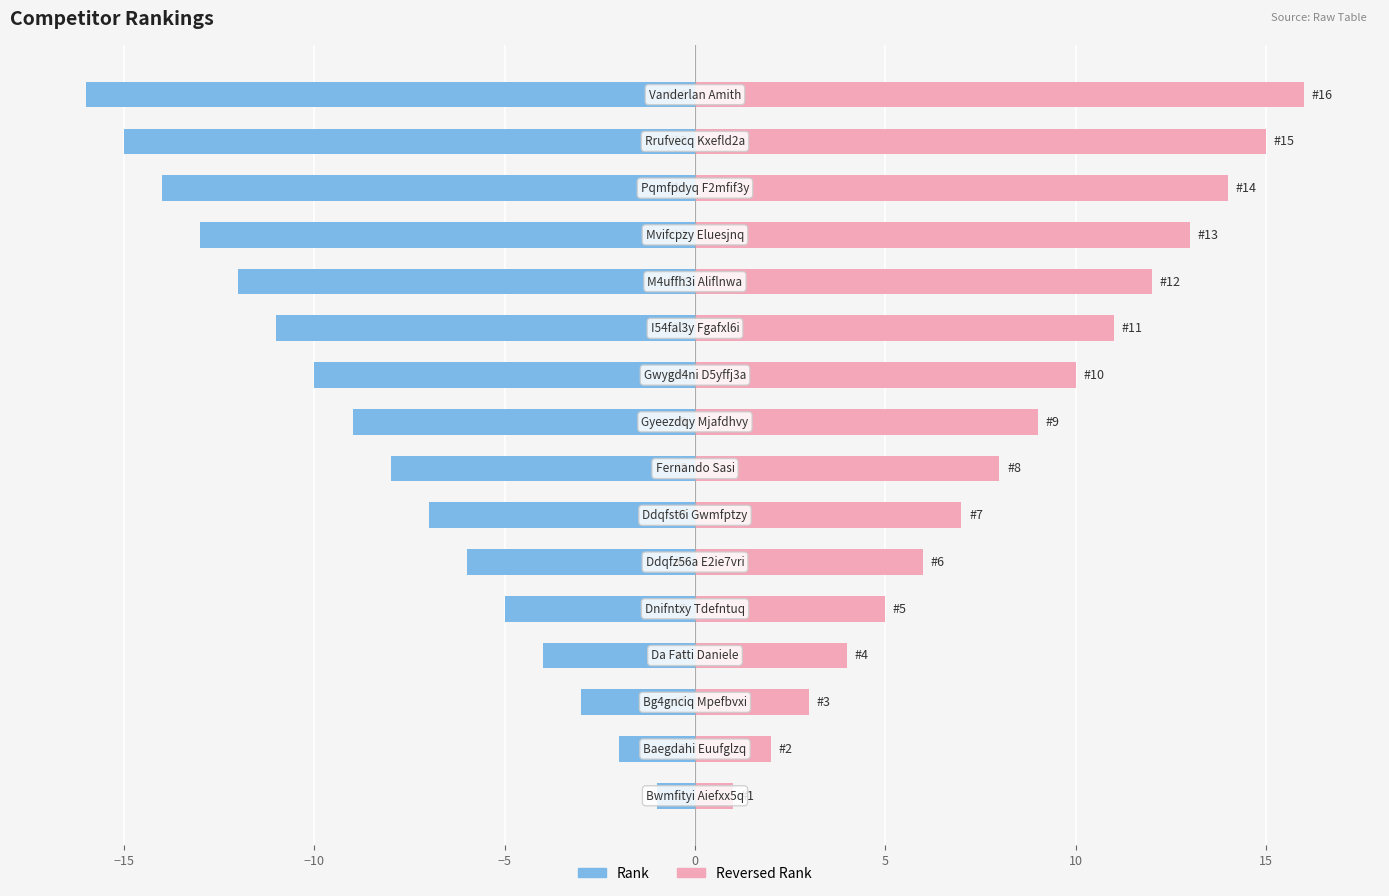

Is the value of Reversed Rank at 11 greater than the value of Rank at 12?

Yes